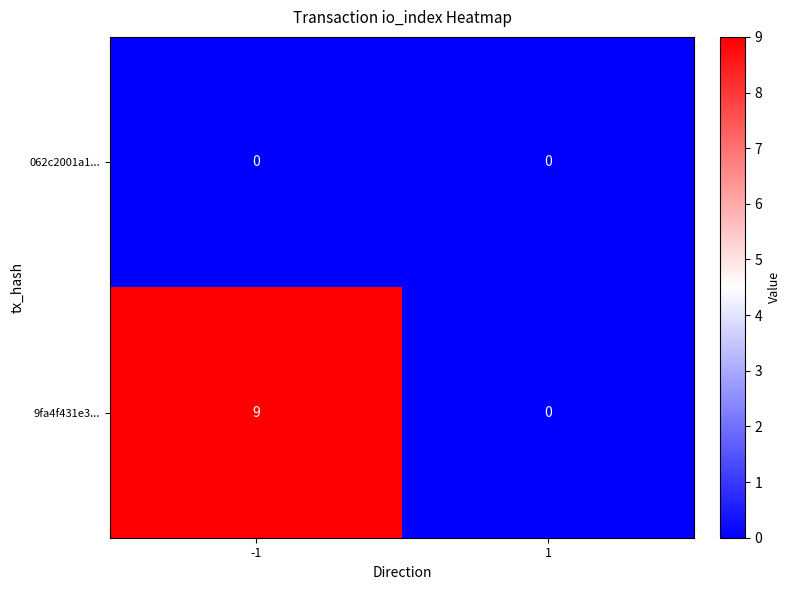

At how many categories does at least one series exceed 2?

1